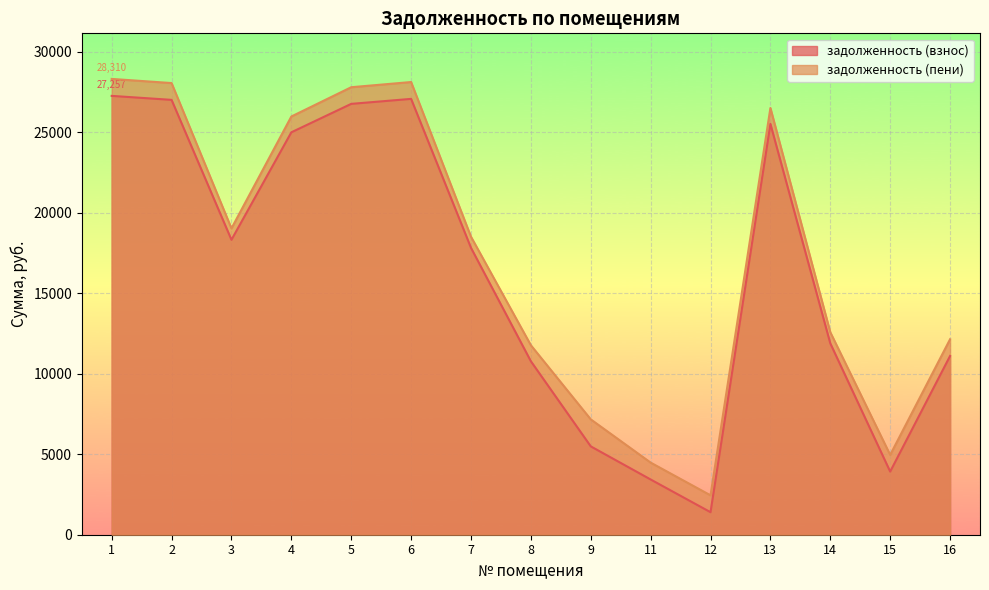

Reading left to right, what are all the values shown in this chart?

задолженность (взнос): 27256.6	27008.4	18317.8	24993.9	26760.0	27070.3	17819.3	10774.6	5487.1	3430.4	1398.4	25518.2	11885.9	3921.8	11100.0
задолженность (пени): 28310.2	28052.4	19025.8	25975.5	27794.4	28116.7	18508.1	11768.2	7164.8	4479.2	2447.2	26504.6	12577.1	4958.6	12139.1